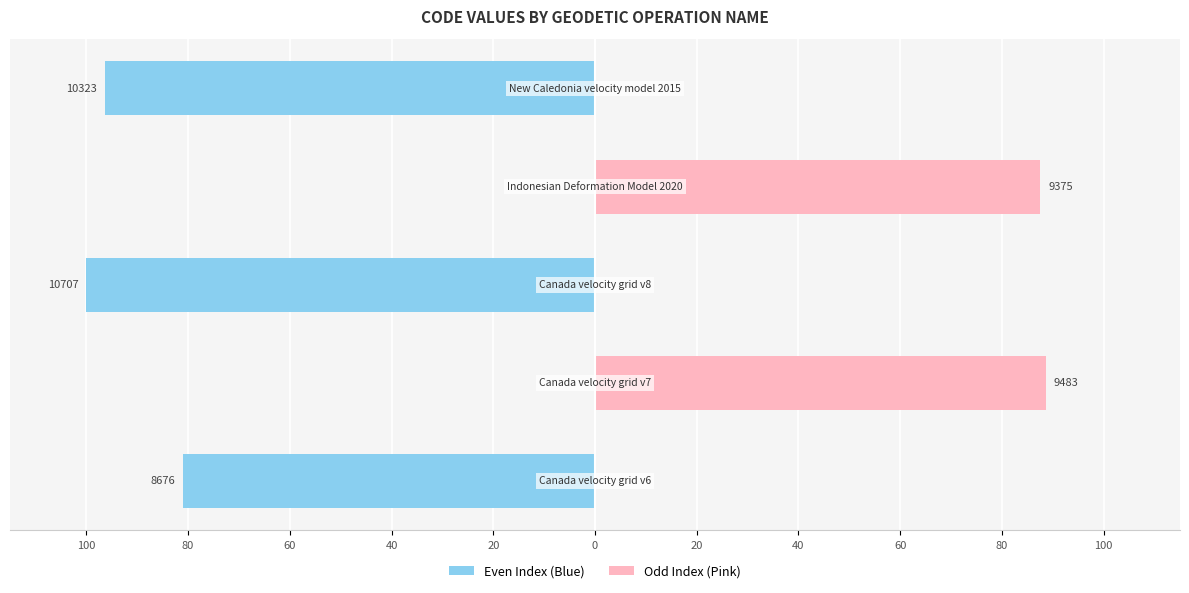

Reading left to right, extract all data points from this chart.

Even Index (Blue): -81.0	0.0	-100.0	0.0	-96.4
Odd Index (Pink): 0.0	88.6	0.0	87.6	0.0